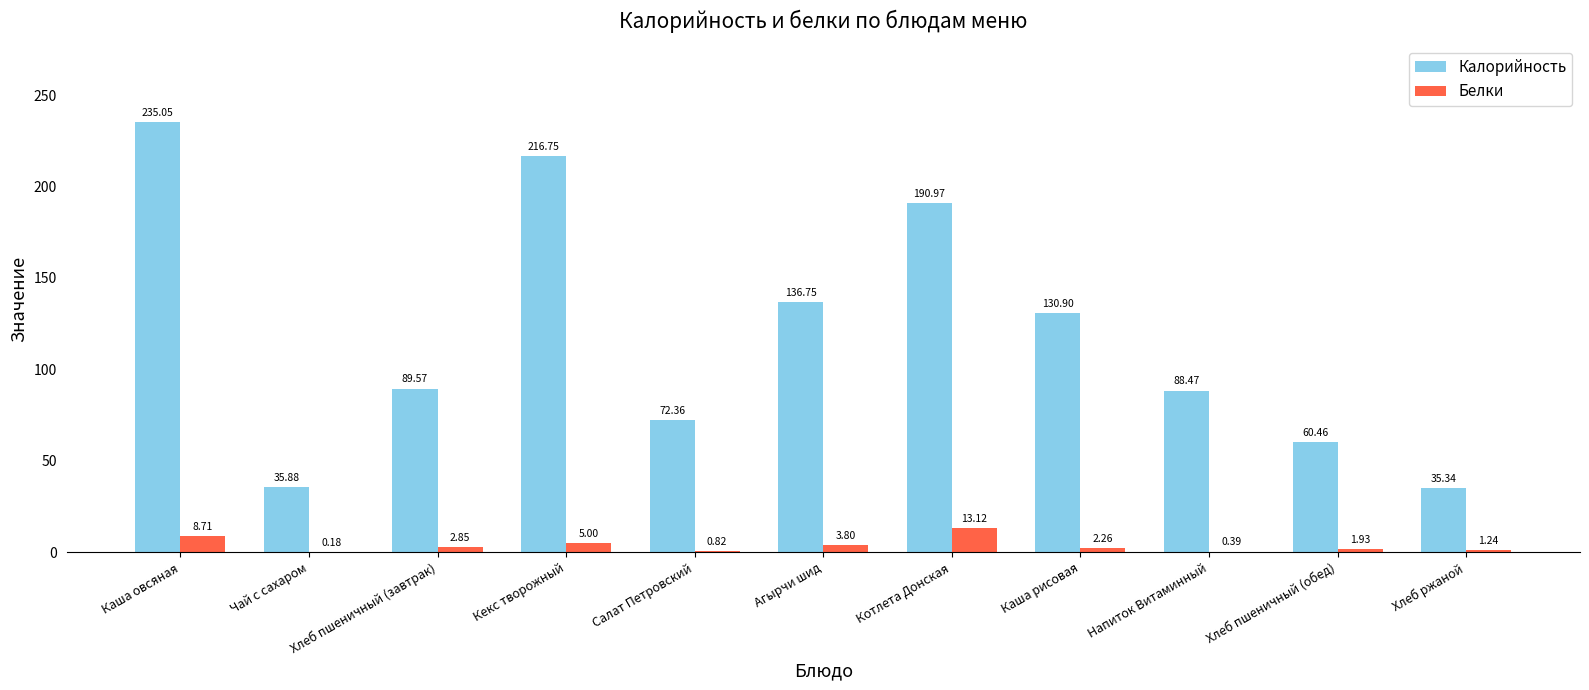

Which category has the highest value across all series?

Каша овсяная